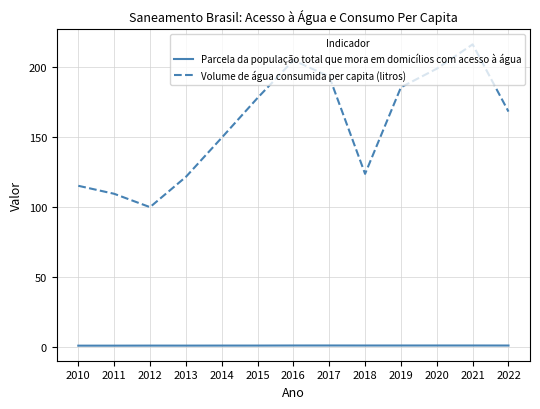

What is the total value across all series at 2011?

110.3